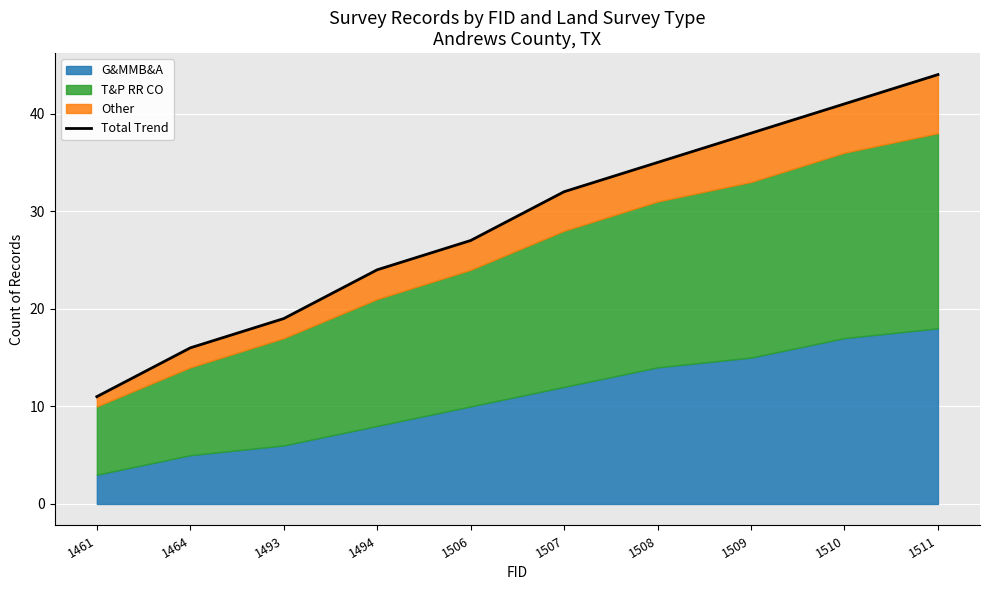

Which has a higher value, 1464 or 1511?

1511